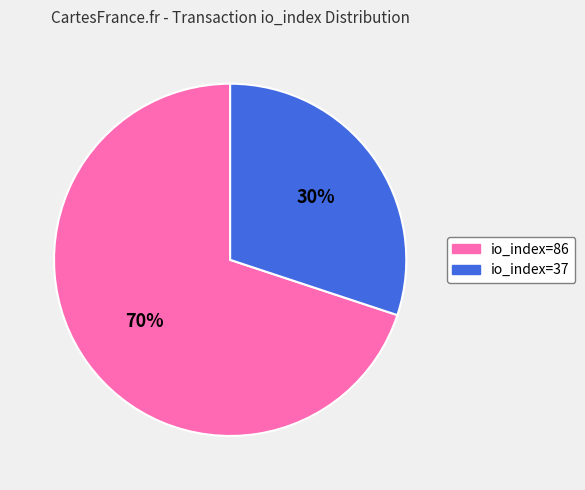

Which slice is the smallest?

io_index=37